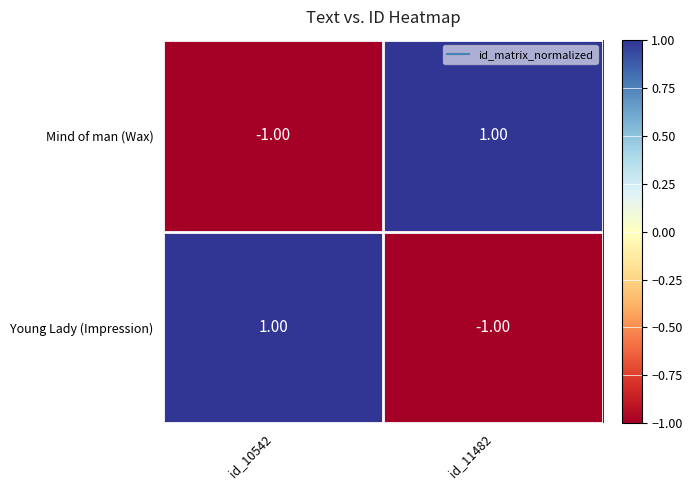

At id_10542, list the series in order from smallest to largest.

Mind of man (Wax), Young Lady (Impression)